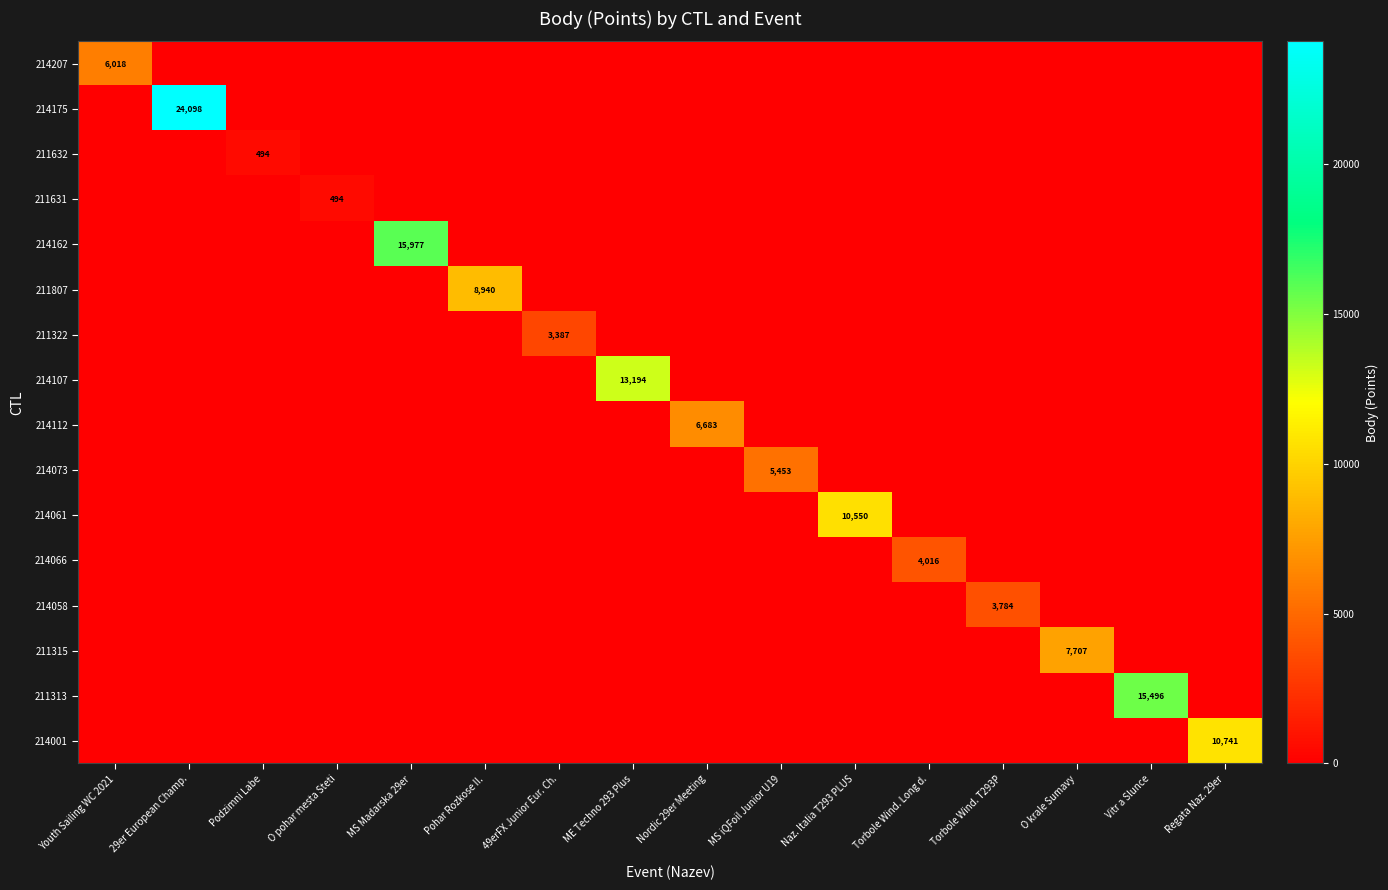

The 214061 series shows 6920 at Naz. Italia T293 PLUS. True or false?

False